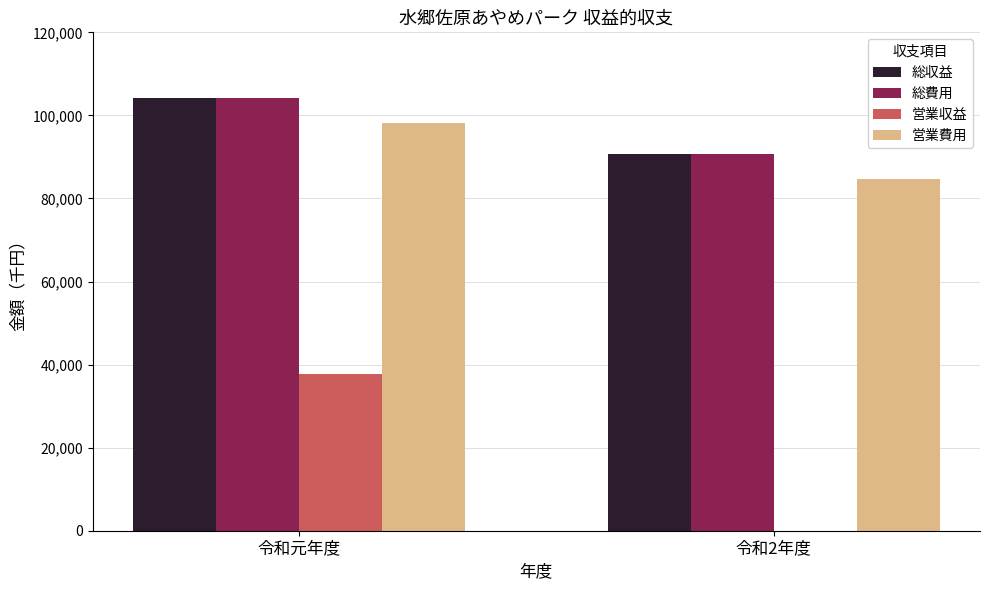

Reading right to left, extract all data points from this chart.

総収益: 90737	104295
総費用: 90737	104295
営業収益: 0	37719
営業費用: 84750	98180